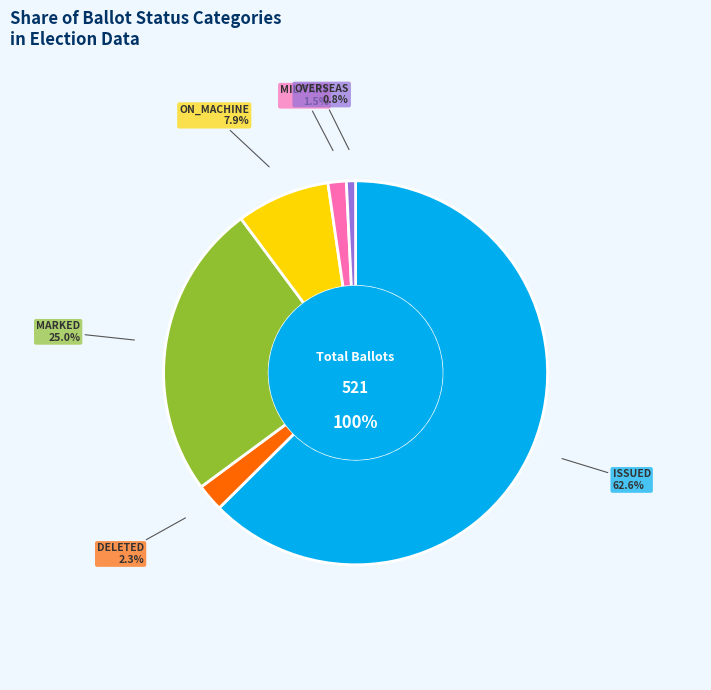

Is it true that NOT_ISSUED is 11% of the pie?

False